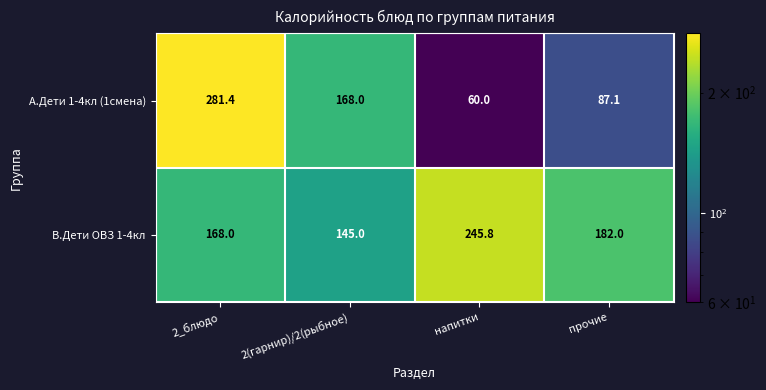

Where is А.Дети 1-4кл (1смена) nearest to the value 170?

2(гарнир)/2(рыбное)